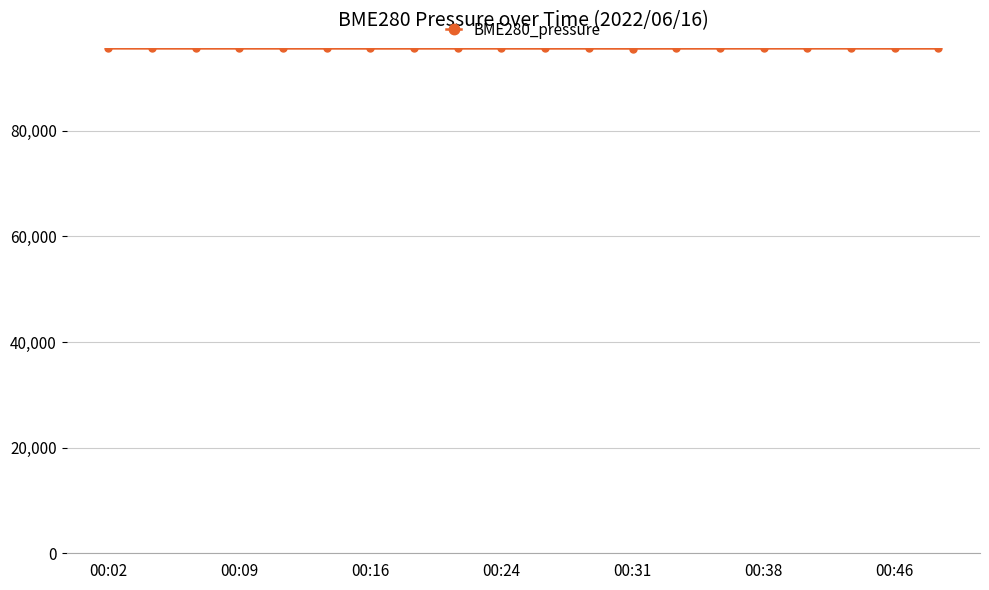

What is the average value?

95605.2